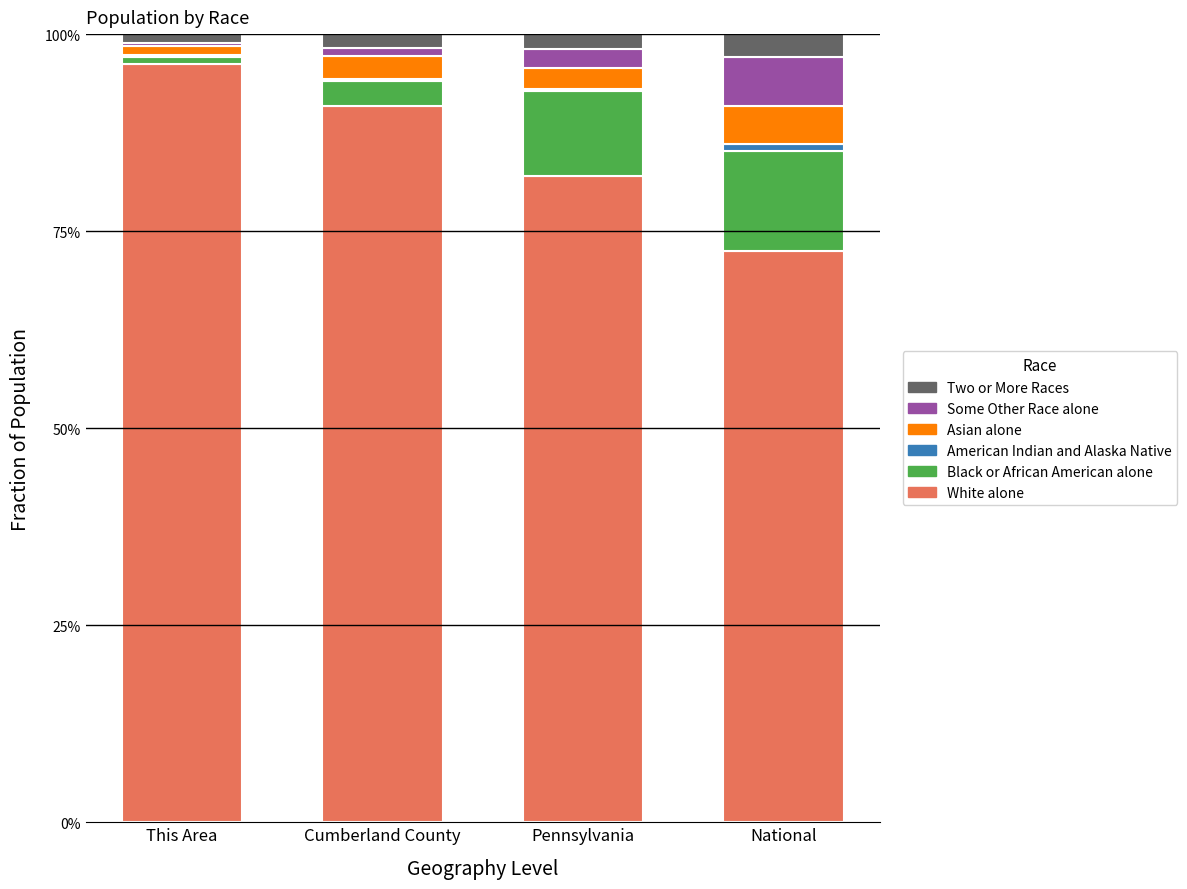

Are the bars grouped side by side (vs. stacked)?

No